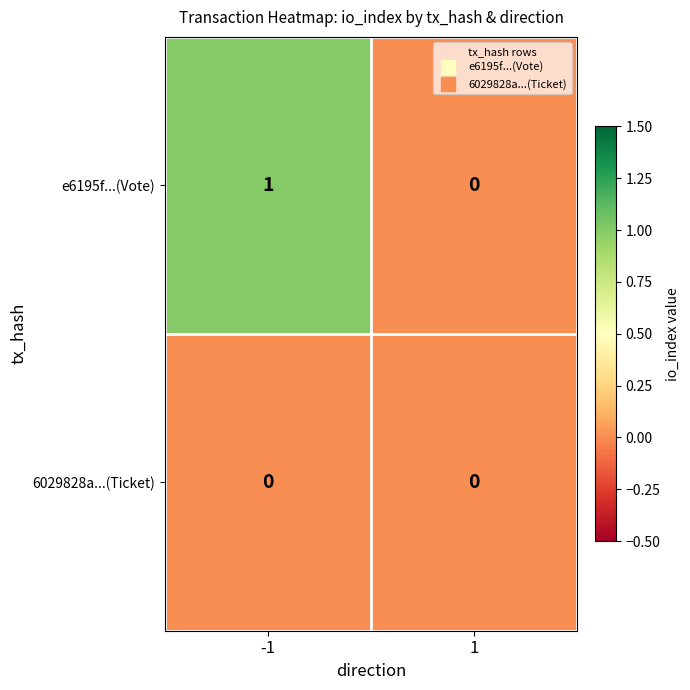

Reading left to right, transcribe all the data shown in this chart.

e6195f...(Vote): 1	0
6029828a...(Ticket): 0	0